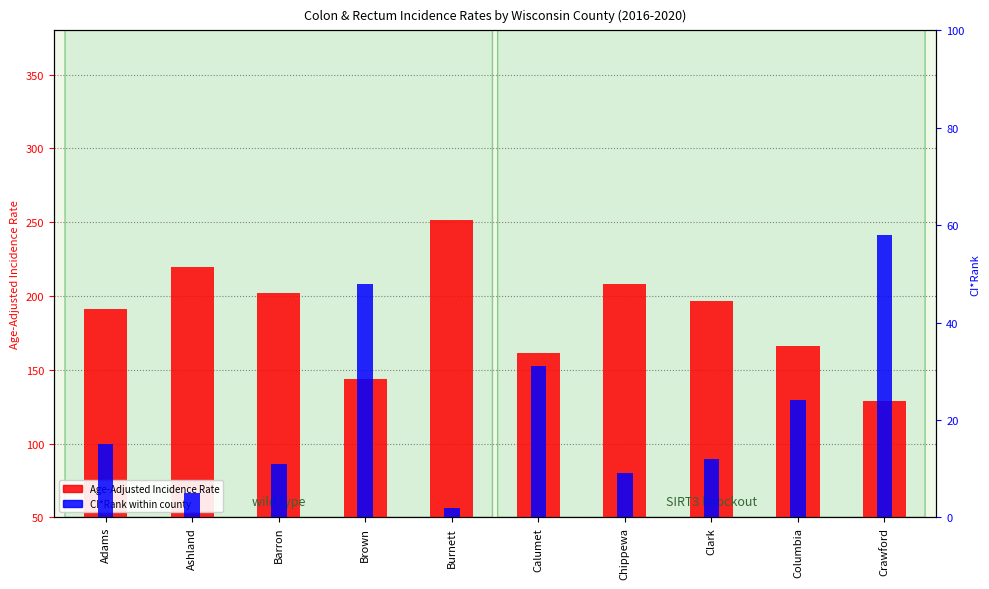

What is the approximate value of Age-Adjusted Incidence Rate at Calumet?

161.5